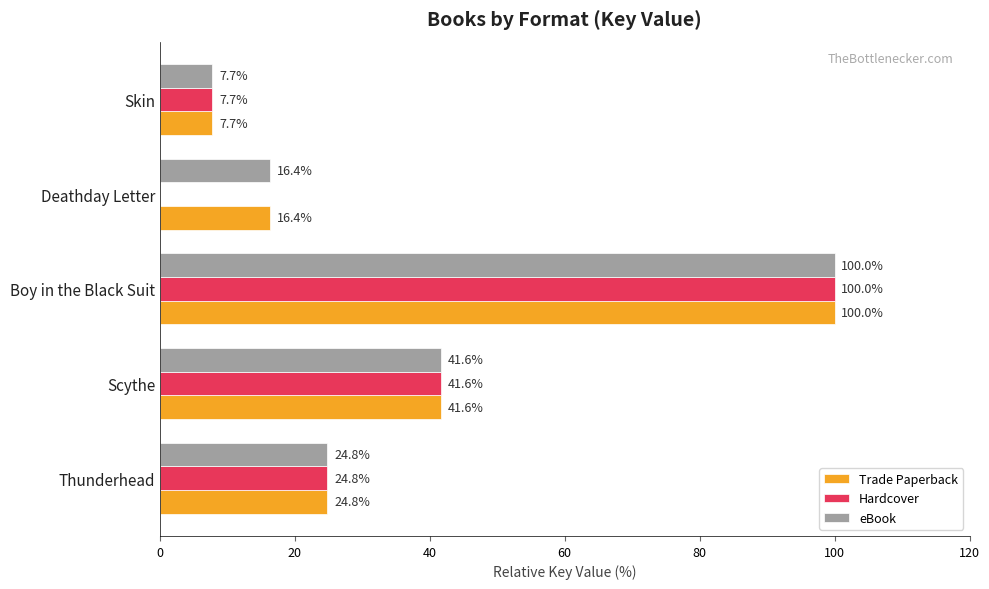

How many series are shown in this chart?

3